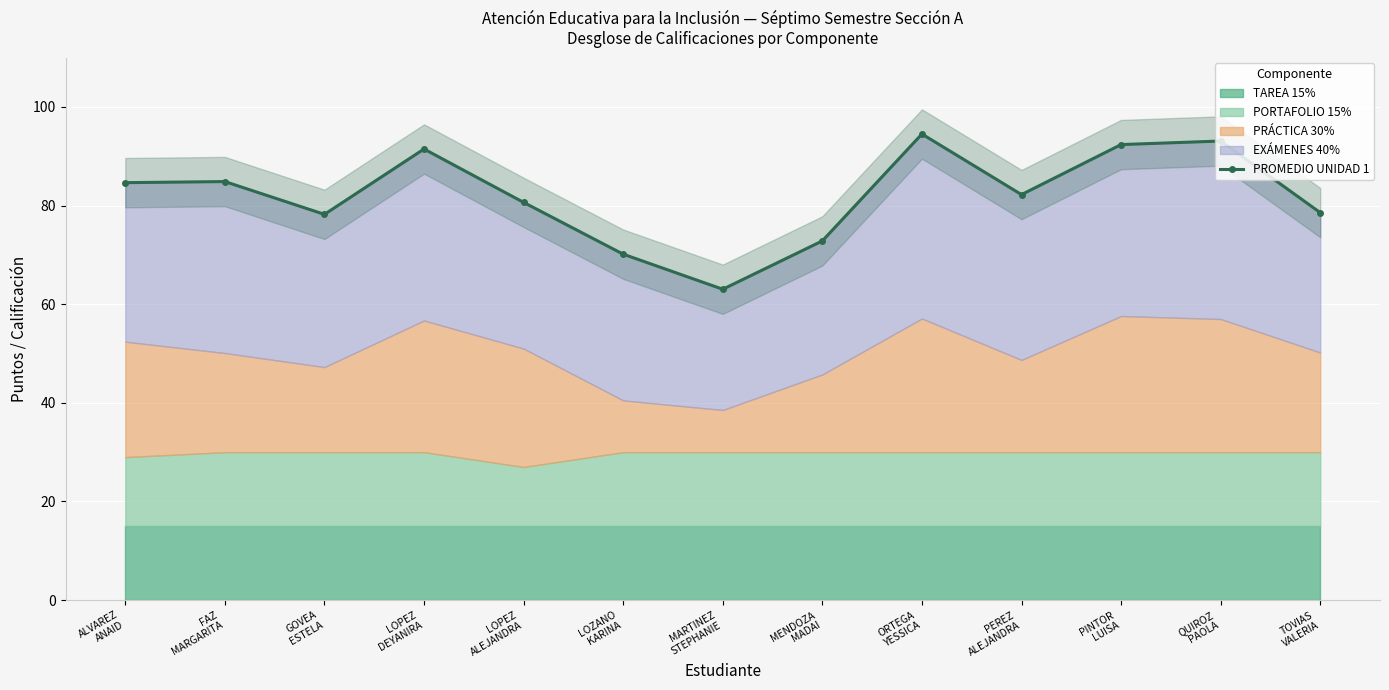

Reading left to right, what are all the values shown in this chart?

ALVAREZ
ANAID=84.6	FAZ
MARGARITA=84.9	GOVEA
ESTELA=78.2	LOPEZ
DEYANIRA=91.5	LOPEZ
ALEJANDRA=80.6	LOZANO
KARINA=70.1	MARTINEZ
STEPHANIE=63.0	MENDOZA
MADAI=72.8	ORTEGA
YESSICA=94.5	PEREZ
ALEJANDRA=82.2	PINTOR
LUISA=92.4	QUIROZ
PAOLA=93.1	TOVIAS
VALERIA=78.6